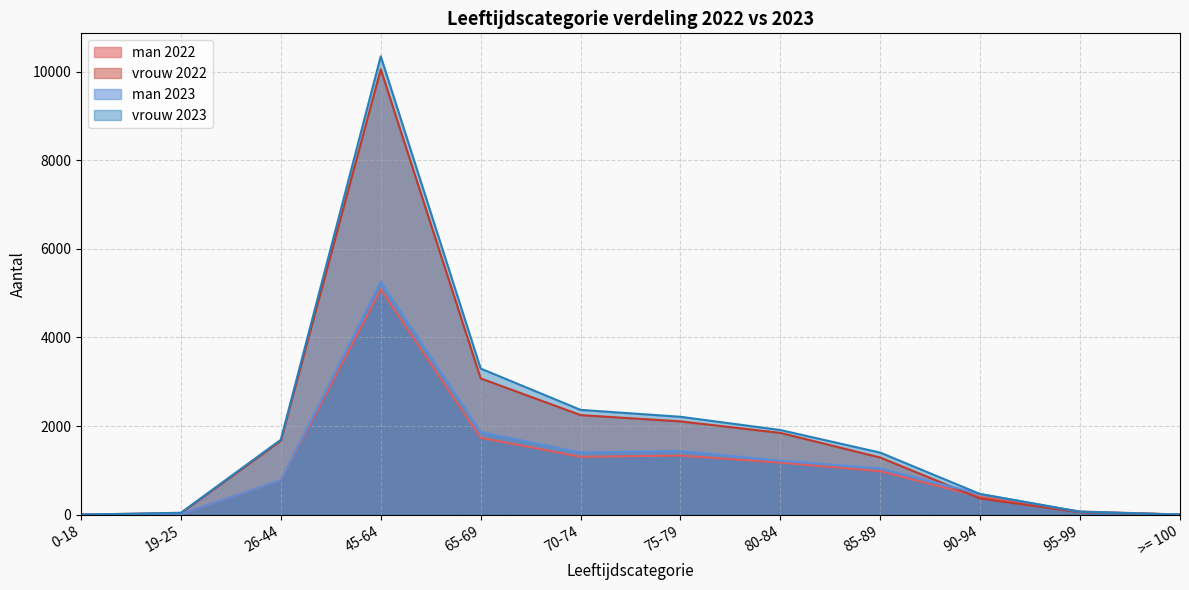

At which label is man 2023 closest to 2629?

65-69